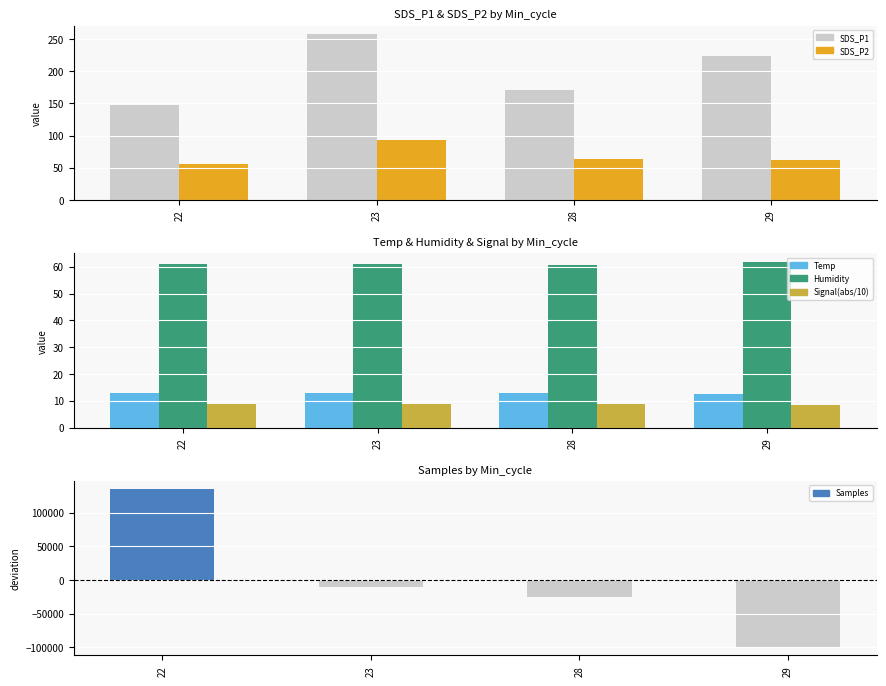

Is the value of Samples at 23 greater than the value of Temp at 22?

No